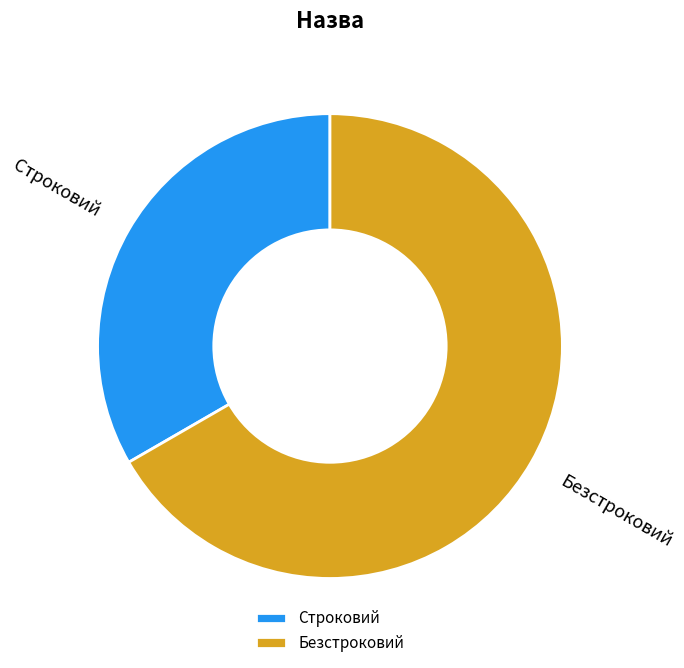

Is the sum of Строковий and Безстроковий greater than half?

Yes